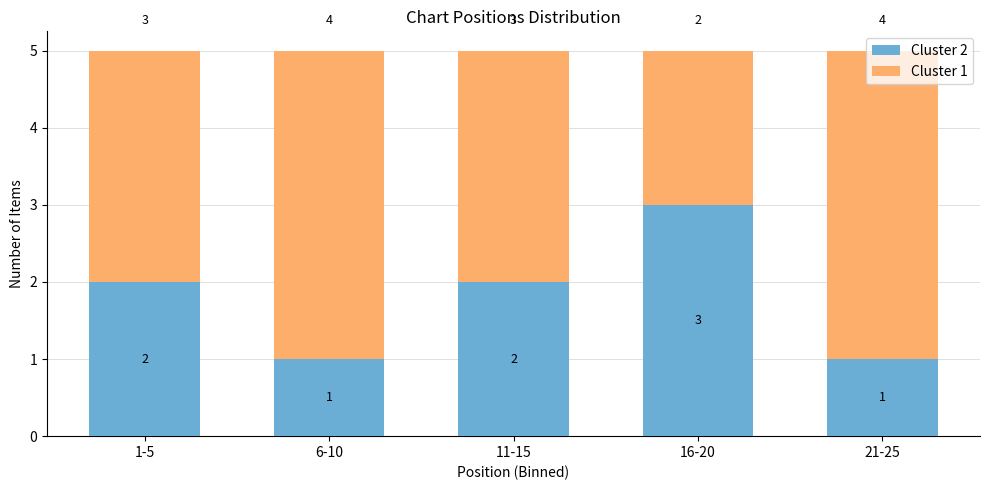

What value does the Cluster 2 series have at 16-20?

3